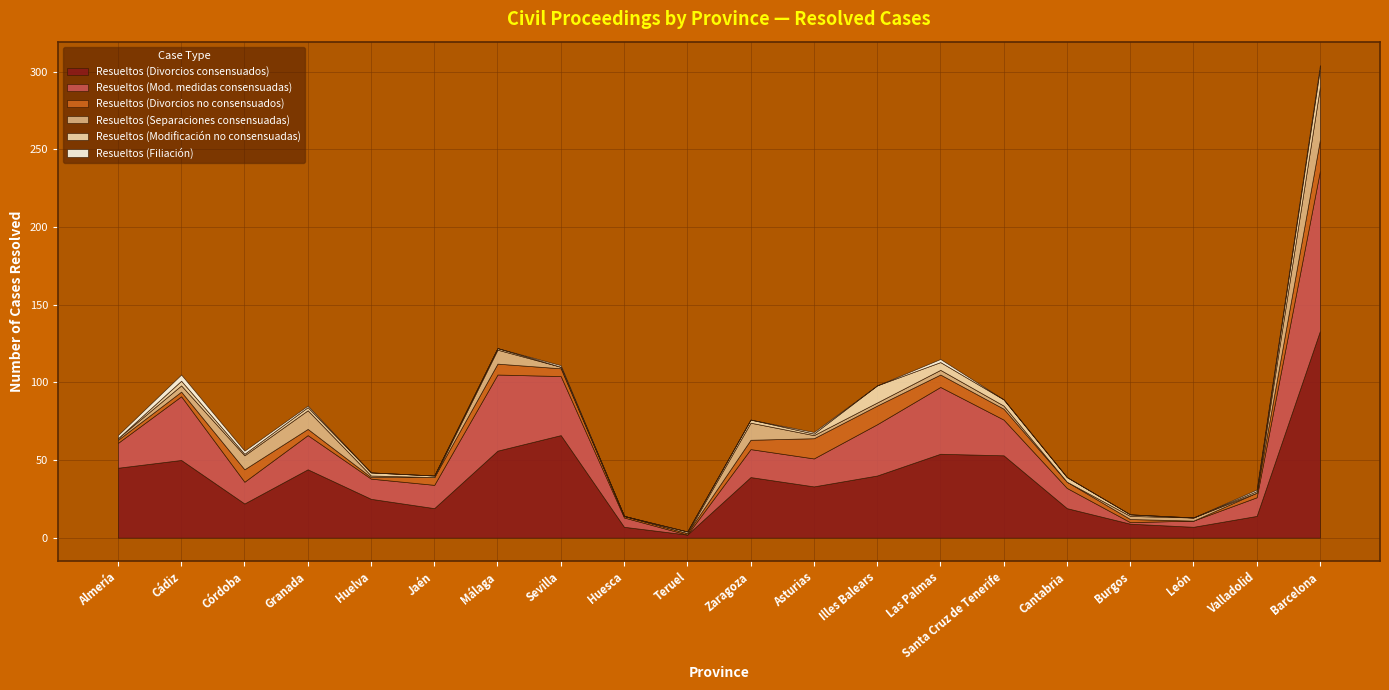

What is the difference between the maximum and minimum values in the Resueltos (Divorcios consensuados) series?

131